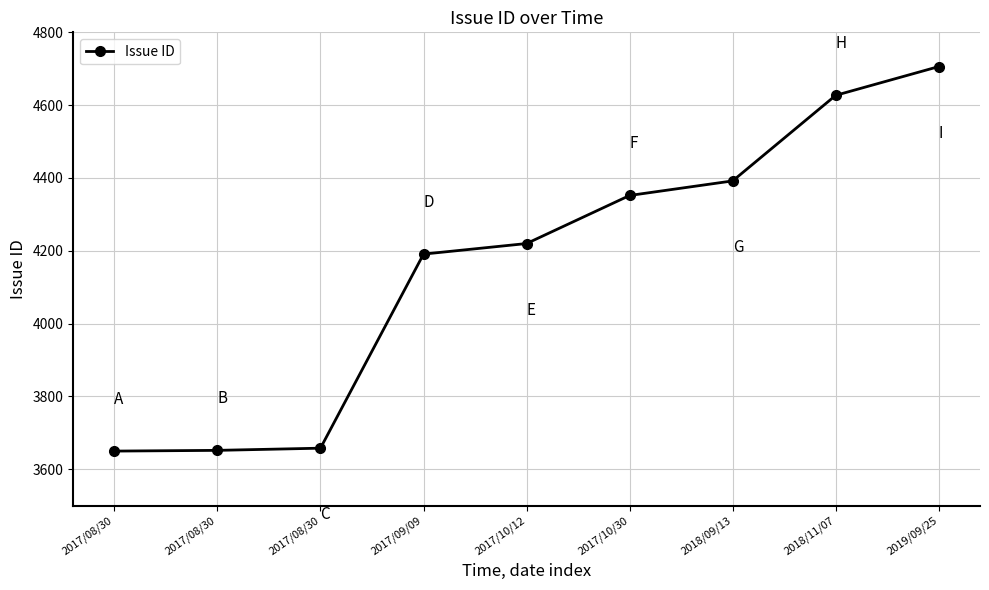

The chart shows a value of 6649 at 2017/10/12. True or false?

False